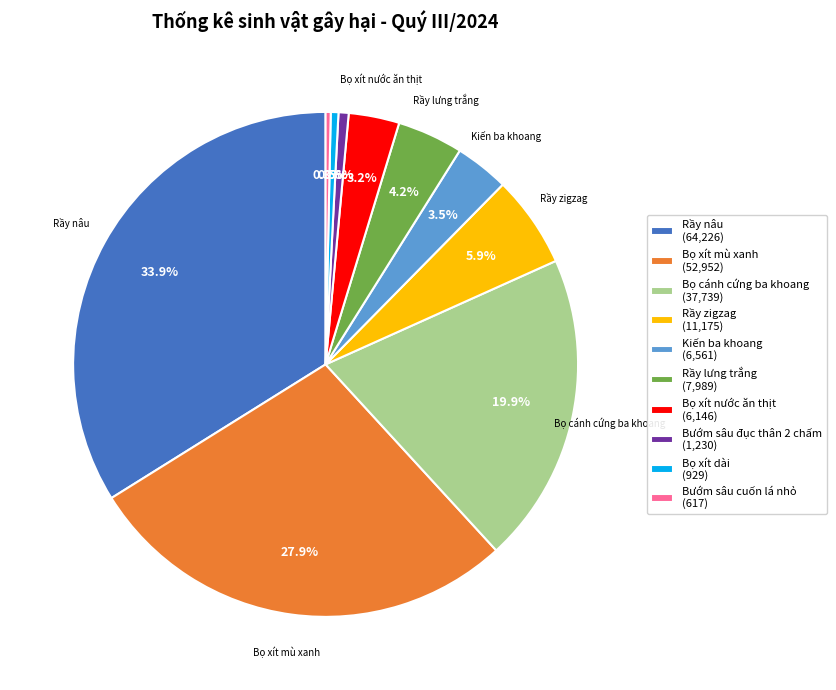

Is it true that Bọ xít mù xanh is 37% of the pie?

False